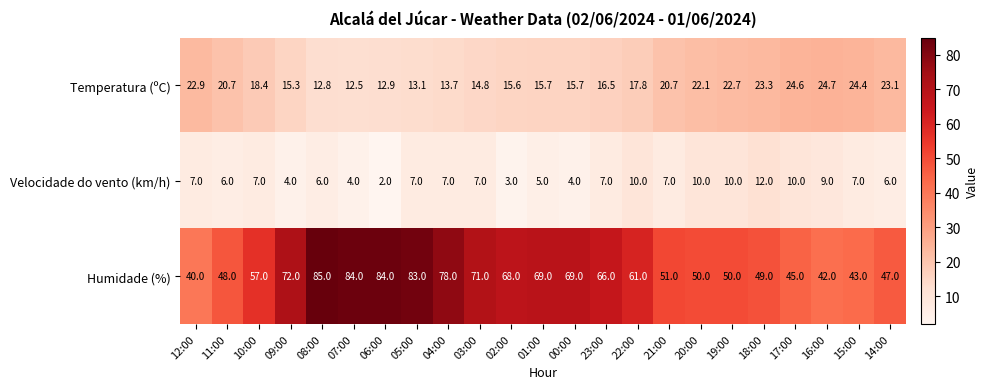

At which label does Temperatura (ºC) reach its peak?

16:00